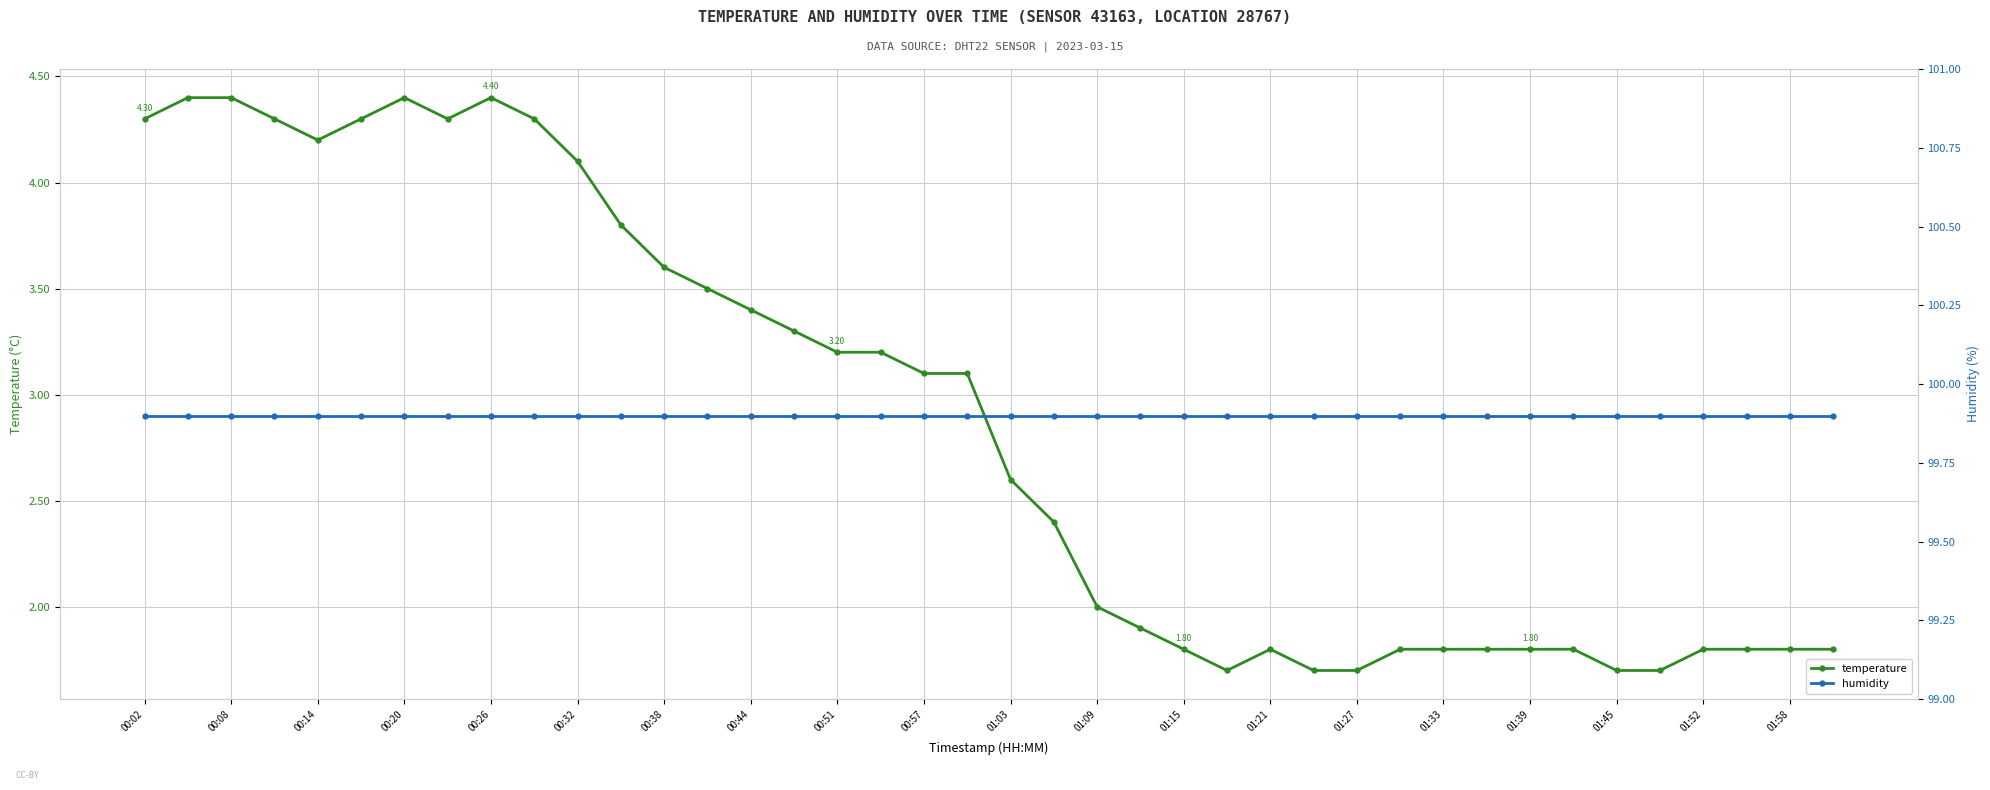

List the series in order of their overall mean, highest first.

humidity, temperature